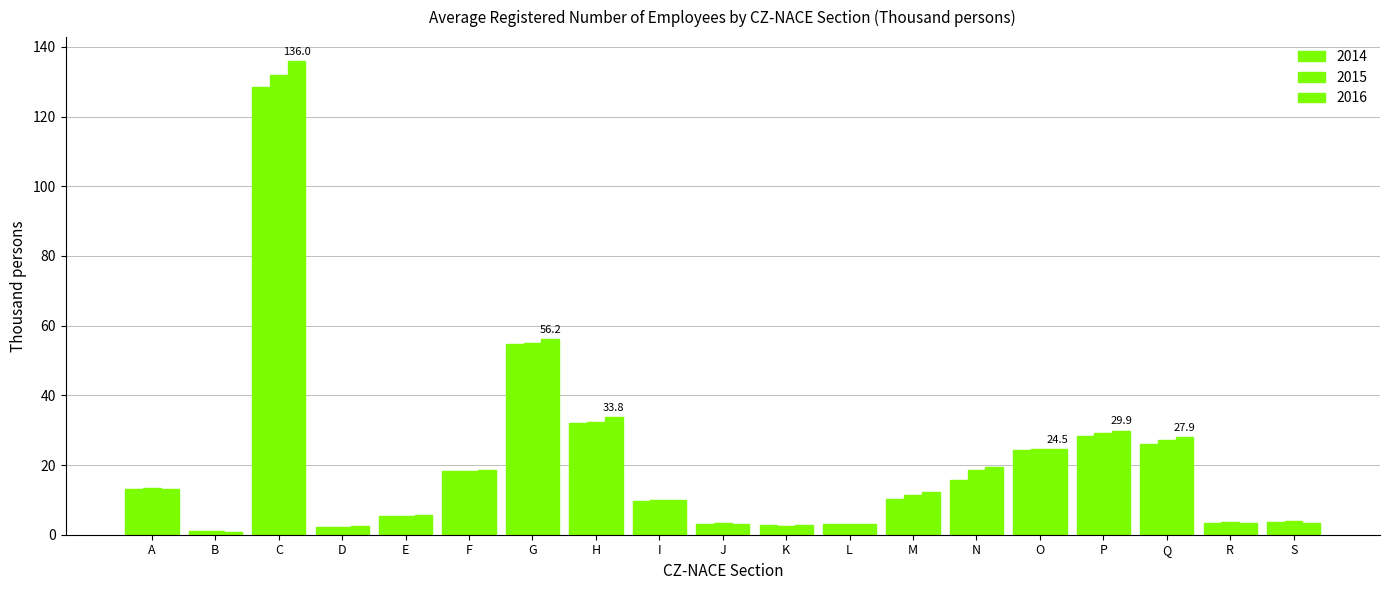

How many bars are there in total?

57